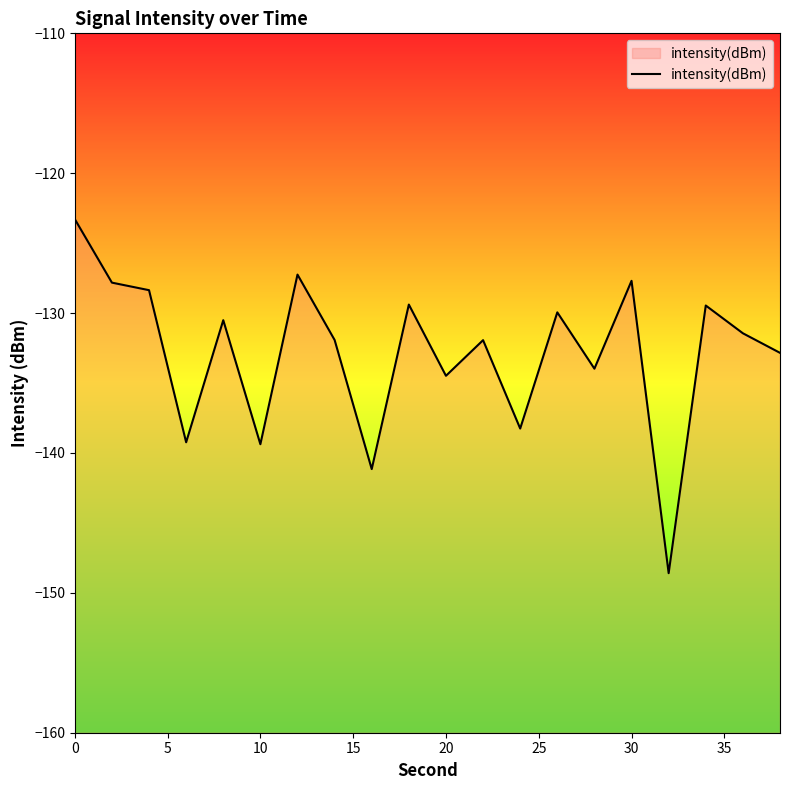

Where is the data nearest to the value -135?

20